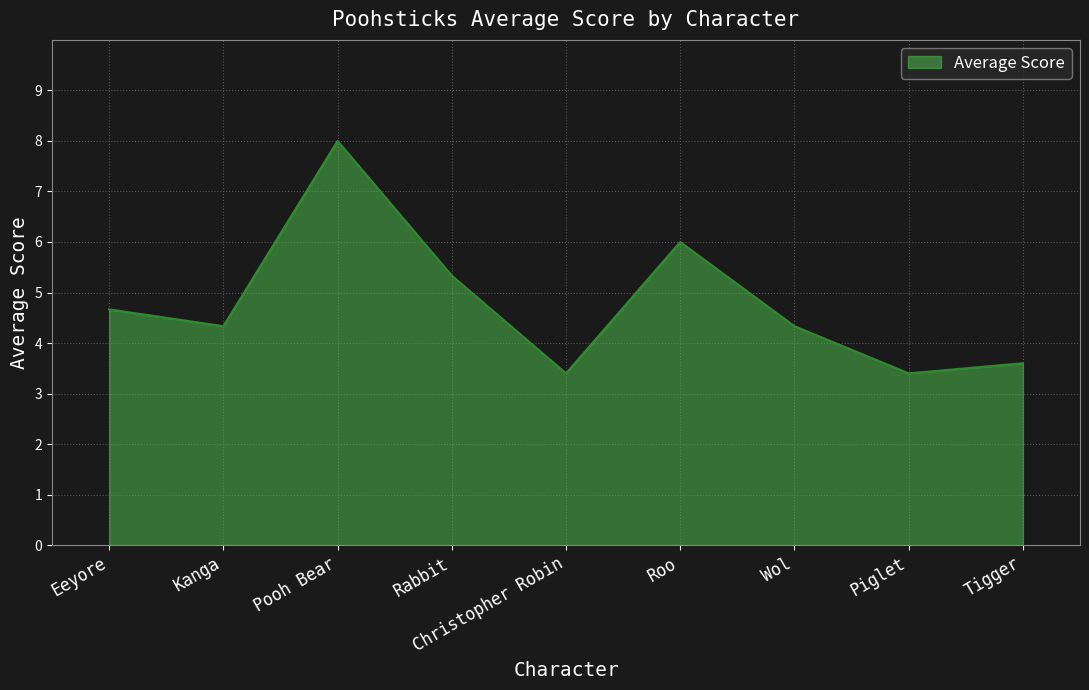

What is the difference between the maximum and minimum values?

4.6